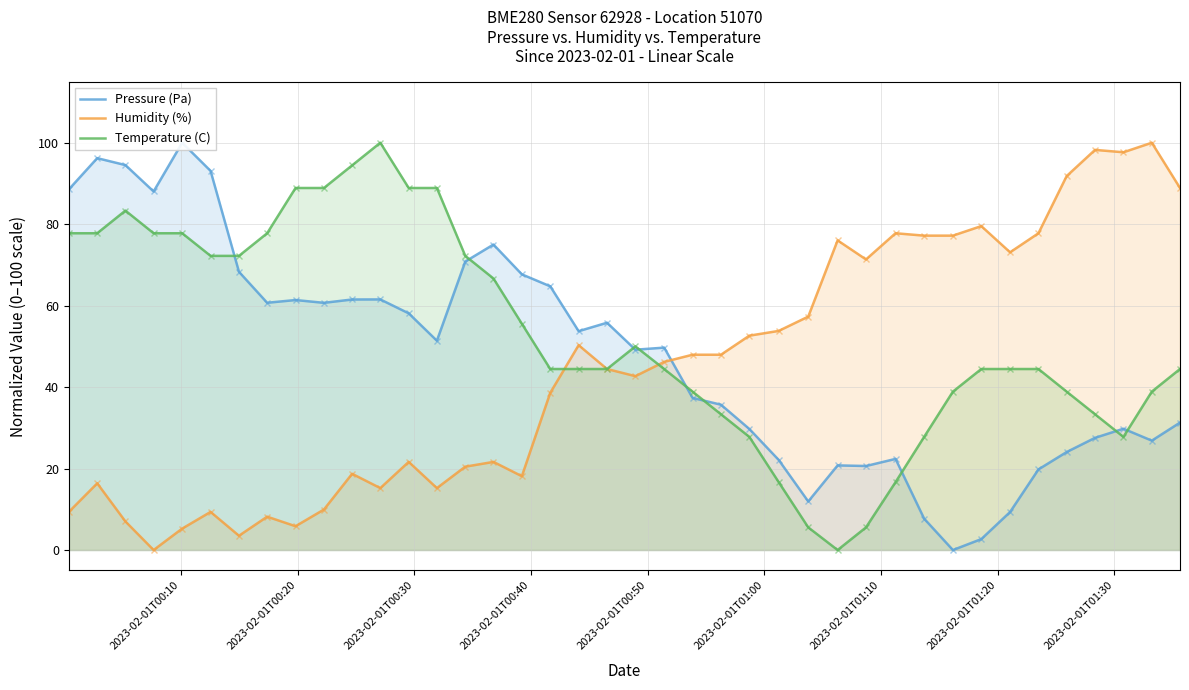

What is the maximum value for Temperature (C)?

100.0